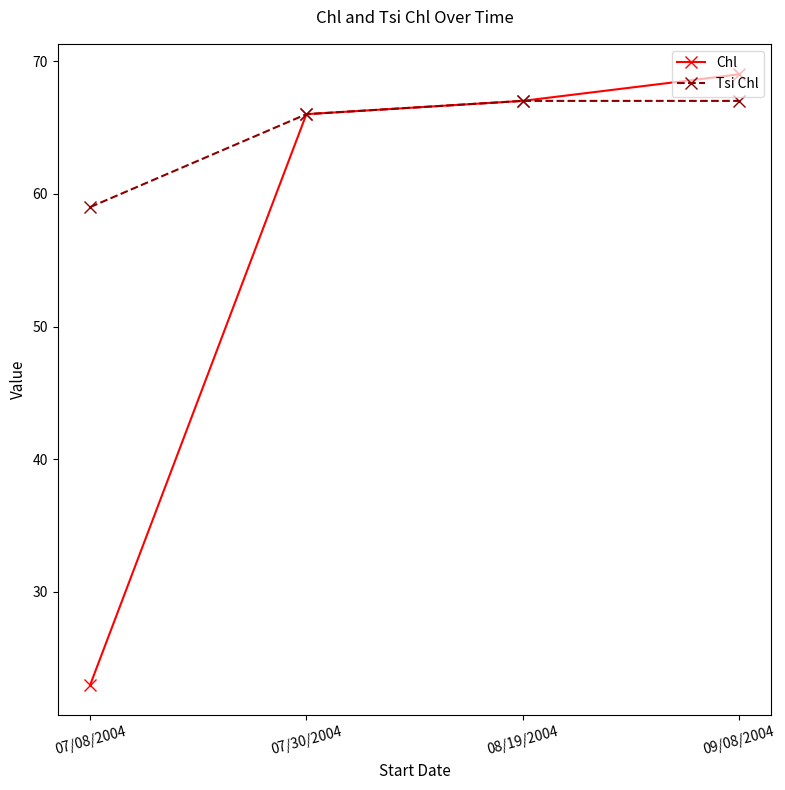

Does the chart display data point markers on the line(s)?

Yes